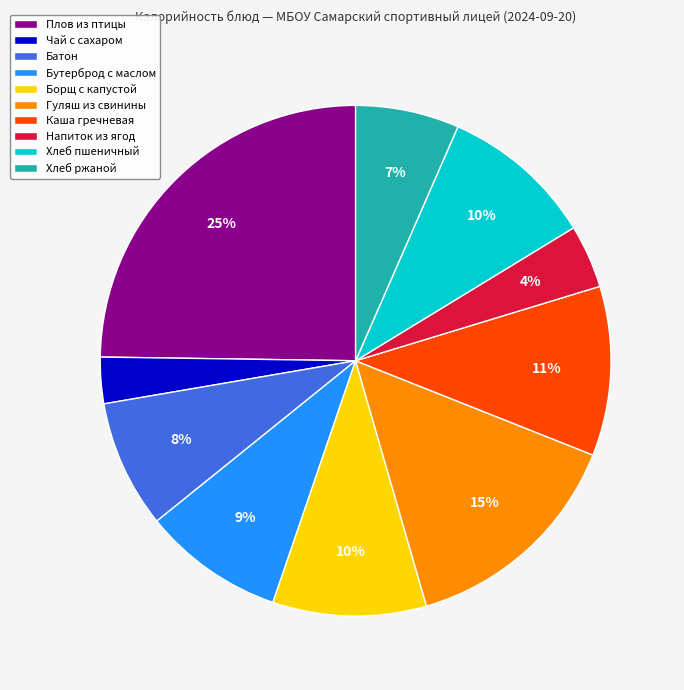

How many segments does this pie chart have?

10